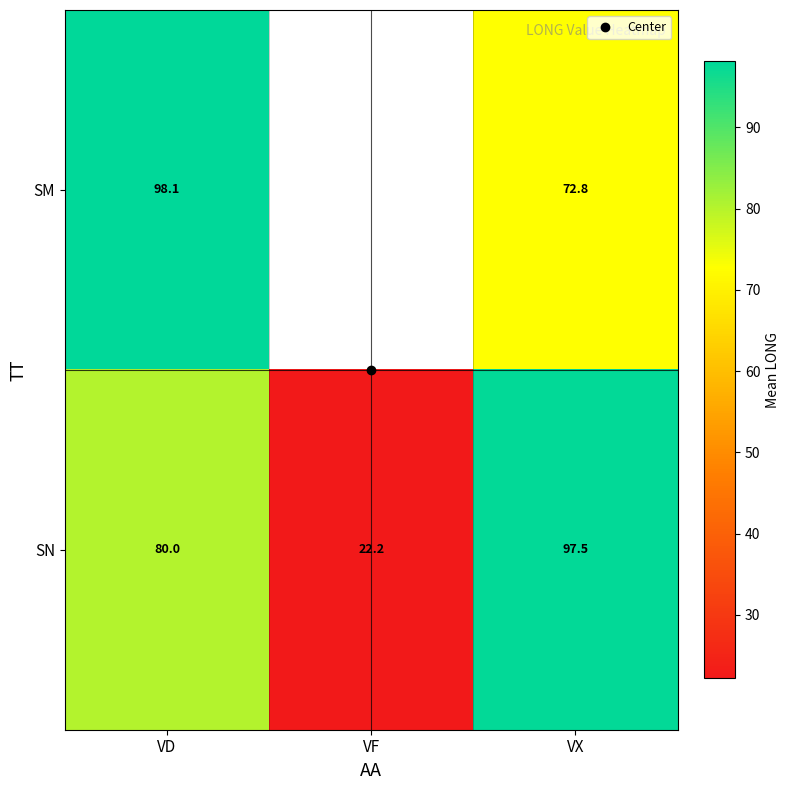

At which category is the sum across all series the highest?

VD